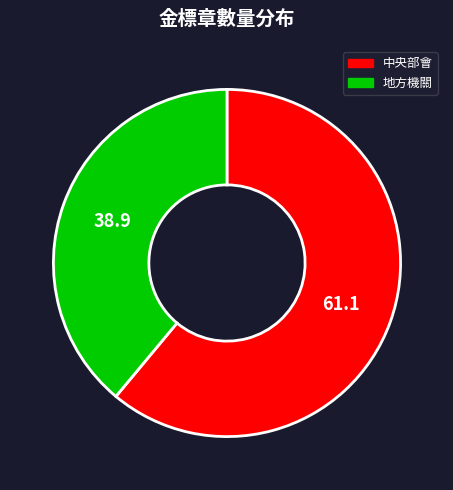

Which slice is the smallest?

地方機關